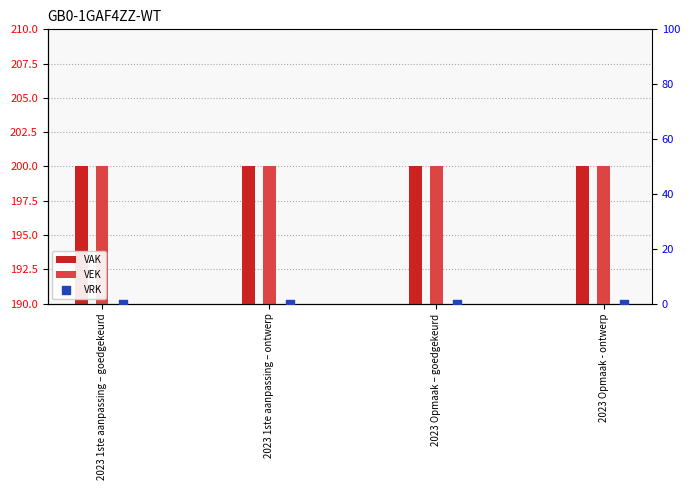

What is the total value across all series at 2023 Opmaak - ontwerp?

400